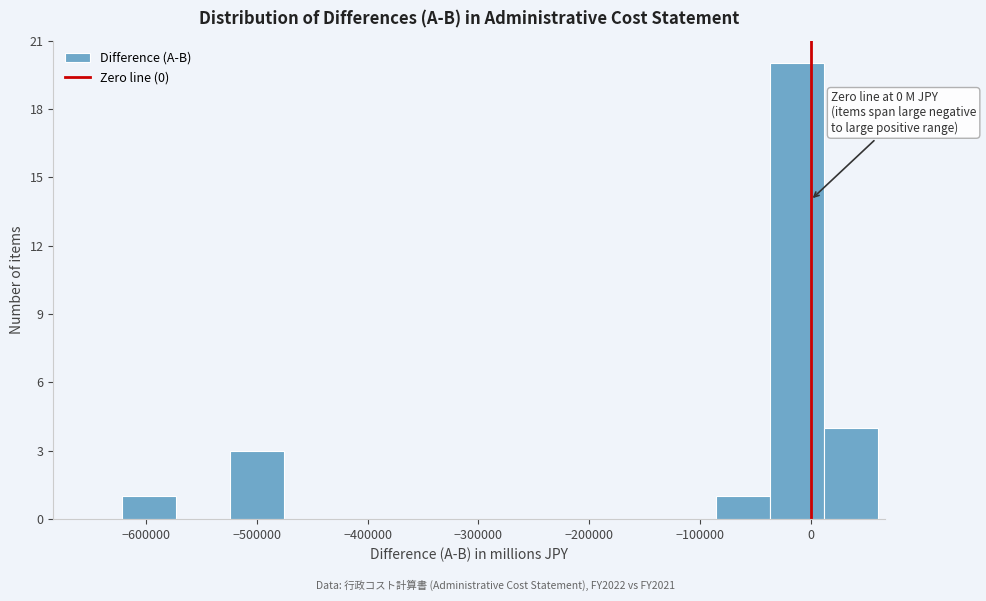

Which range on the x-axis has the tallest bar?

-40000 to 10000